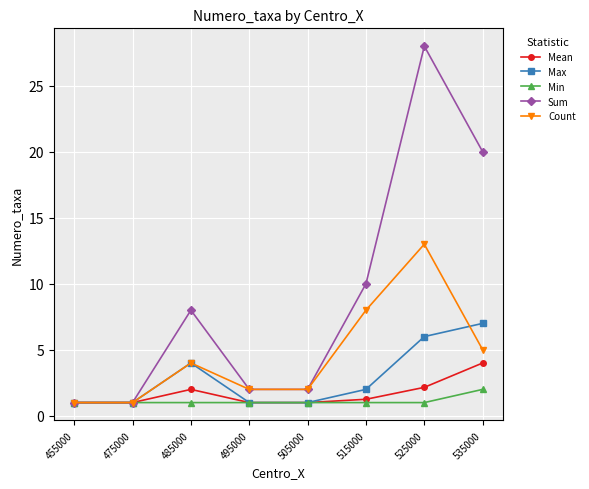

What is the maximum value shown in the chart?

28.0